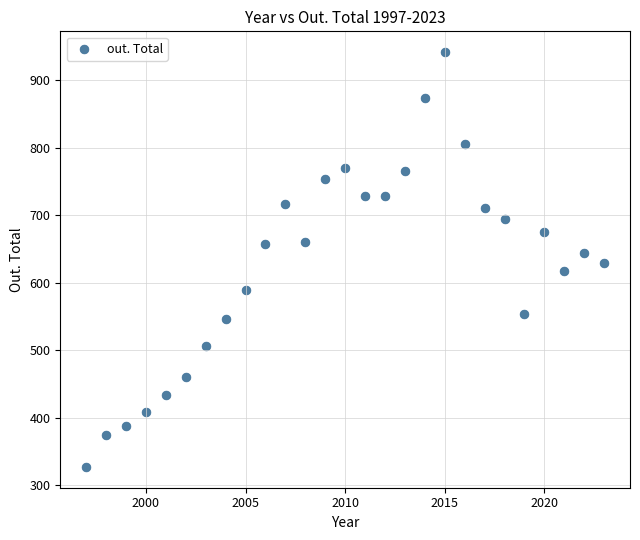

What is the range of X values (max minus min)?

26